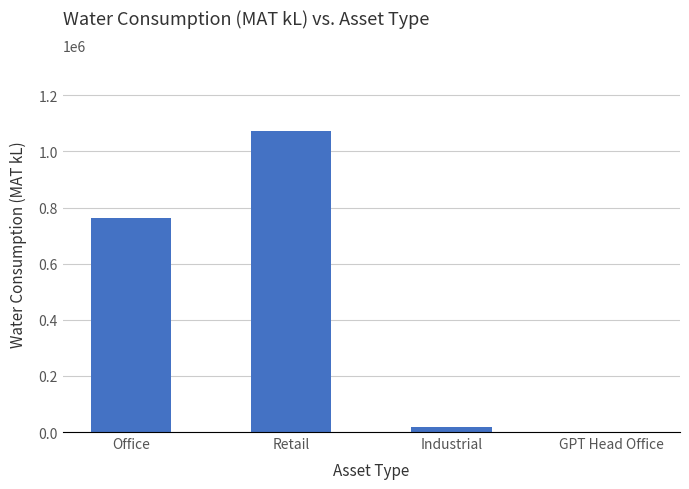

What is the sum of all values?

1852456.4